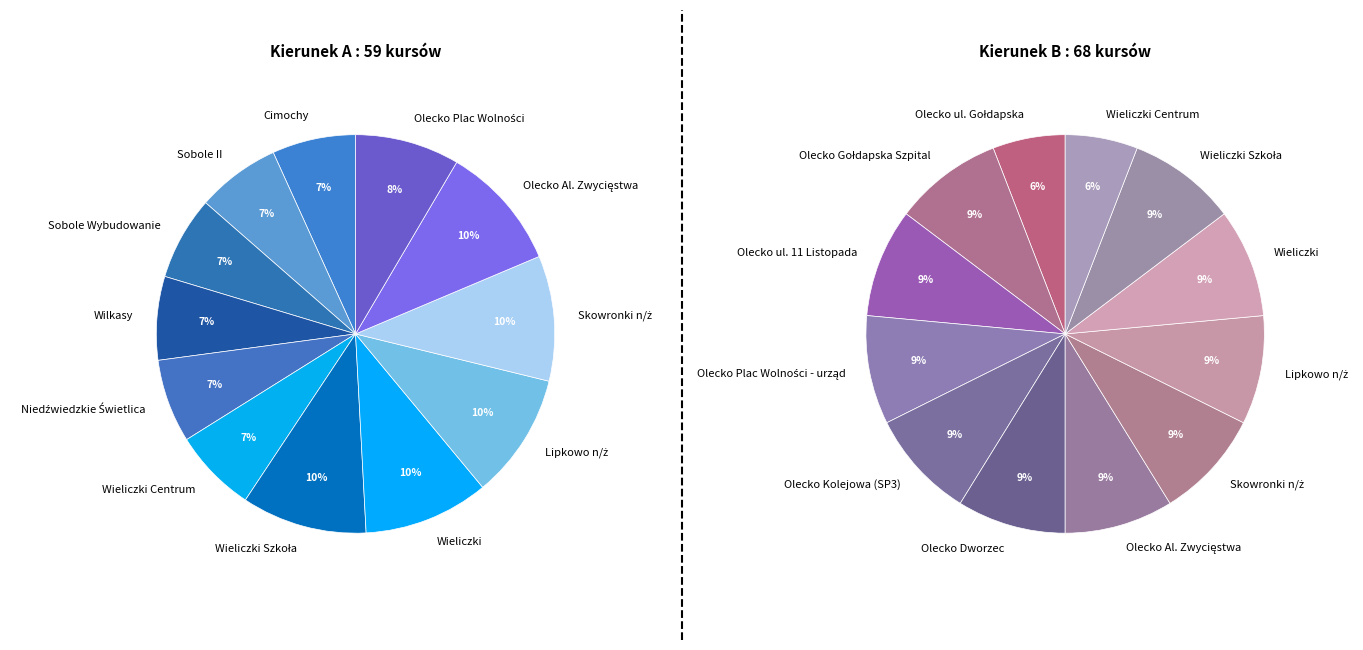

Is it true that Wilkasy is 20% of the pie?

False